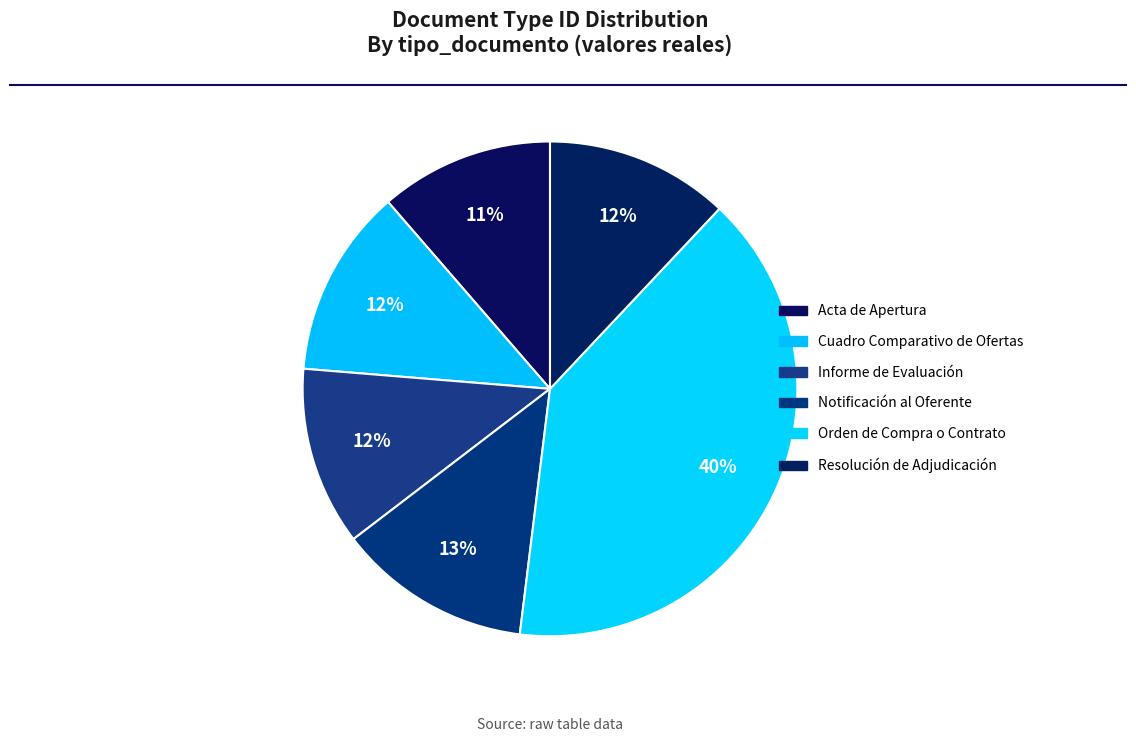

Approximately how many times larger is the value at Resolución de Adjudicación compared to Orden de Compra o Contrato?

0.3